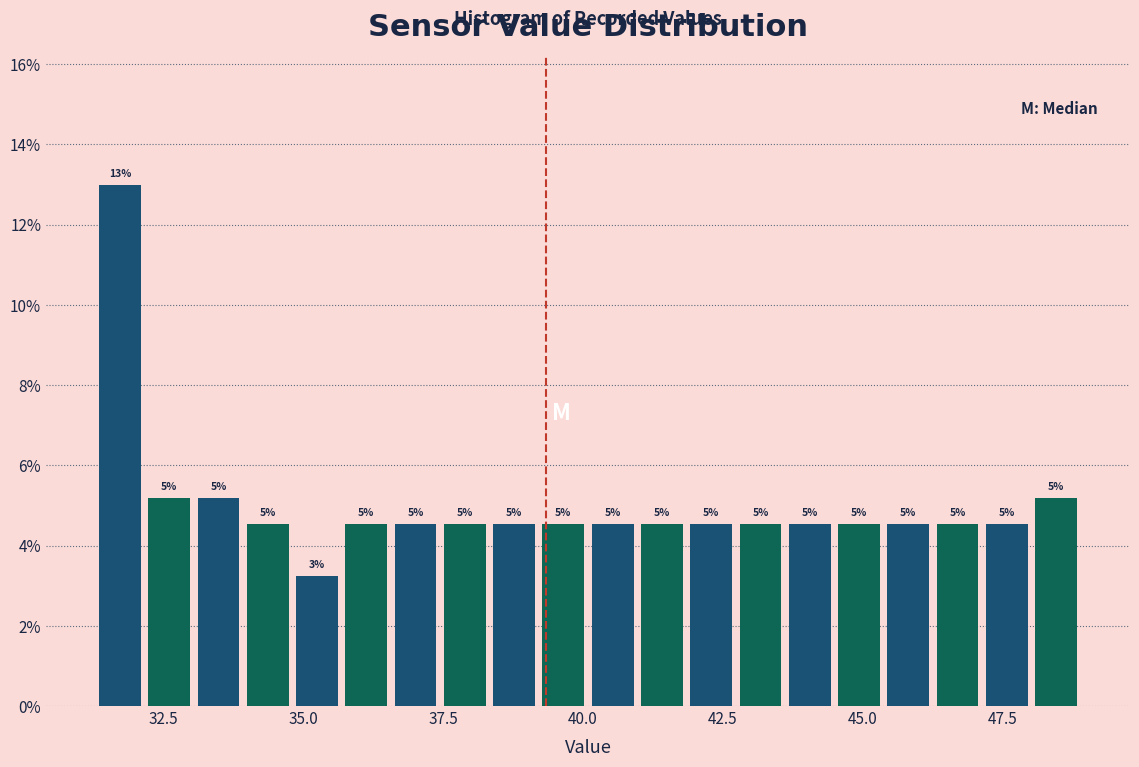

Around what value on the x-axis is the tallest bar? Give the approximate position of its centre, as read against the axis.

31.5